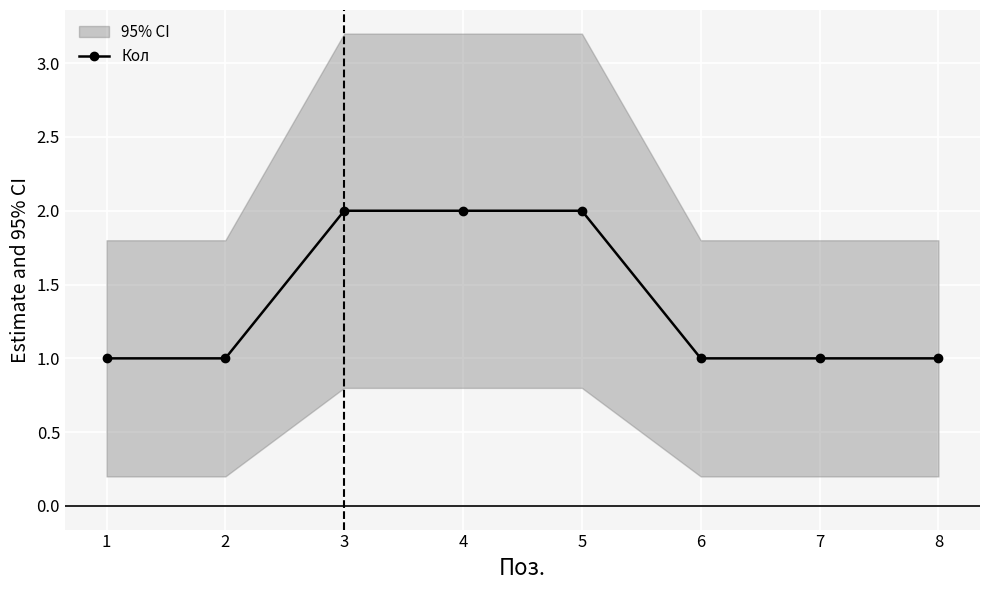

Read the value at 3.

2